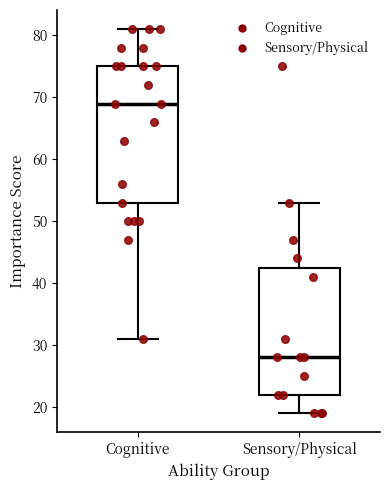

Where is the upper edge of the box for Cognitive on the y-axis? The values are not printed on the chart, so give them approximately, as read against the axis.

75